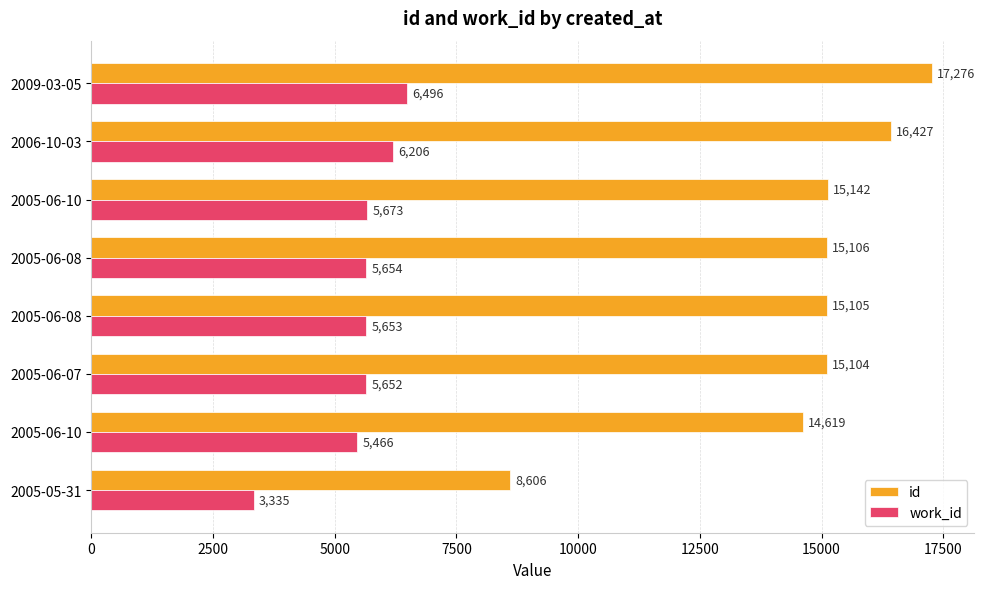

Count the number of data series in this chart.

2